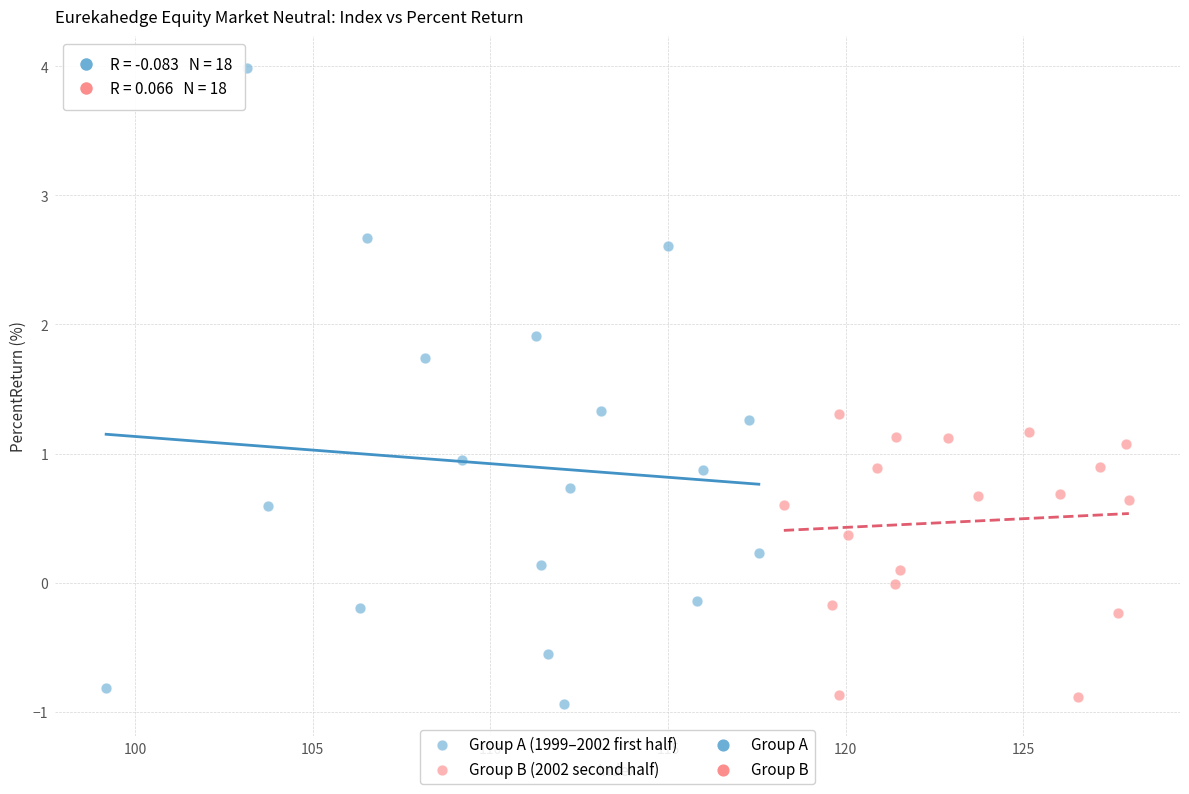

Which series reaches the maximum Y coordinate?

Group A (1999–2002 first half)